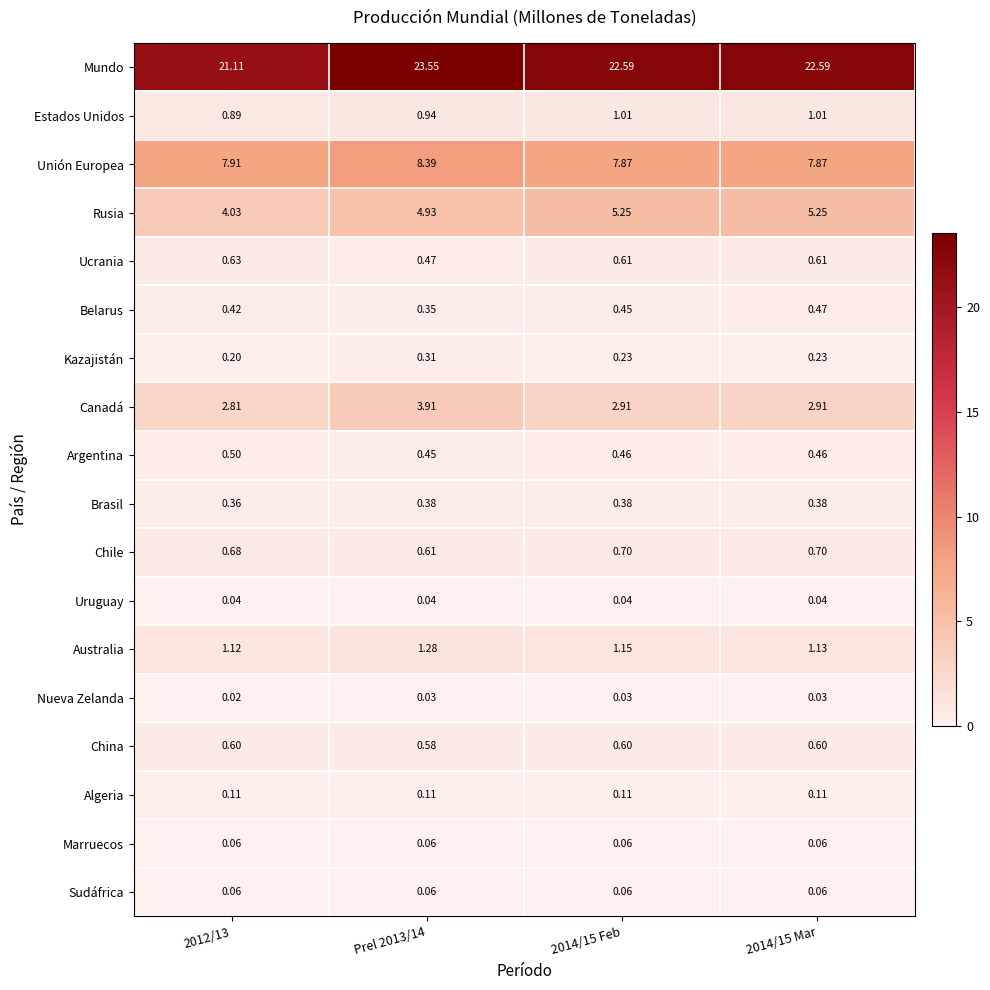

Which series has the largest range (max minus min)?

Mundo